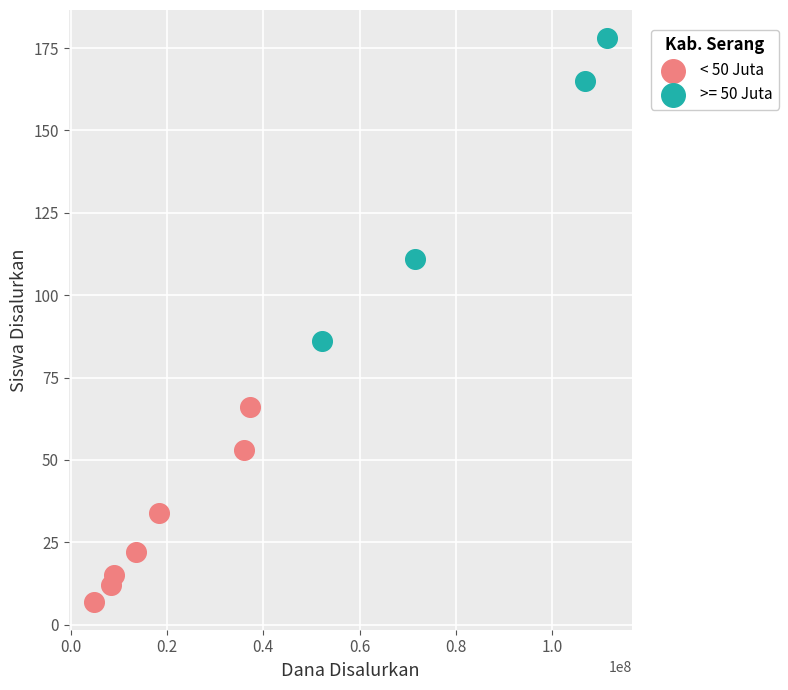

Which series contains the lowest Y value?

< 50 Juta